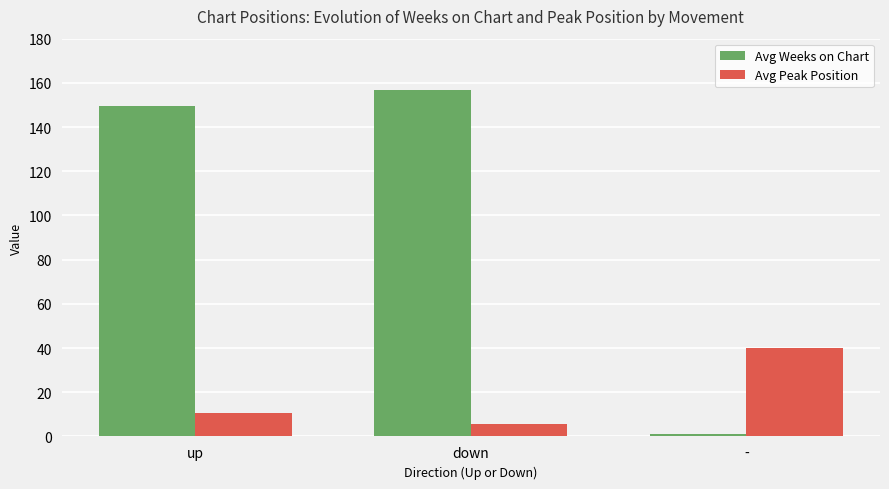

What is the difference between the maximum and minimum values in the Avg Weeks on Chart series?

155.9